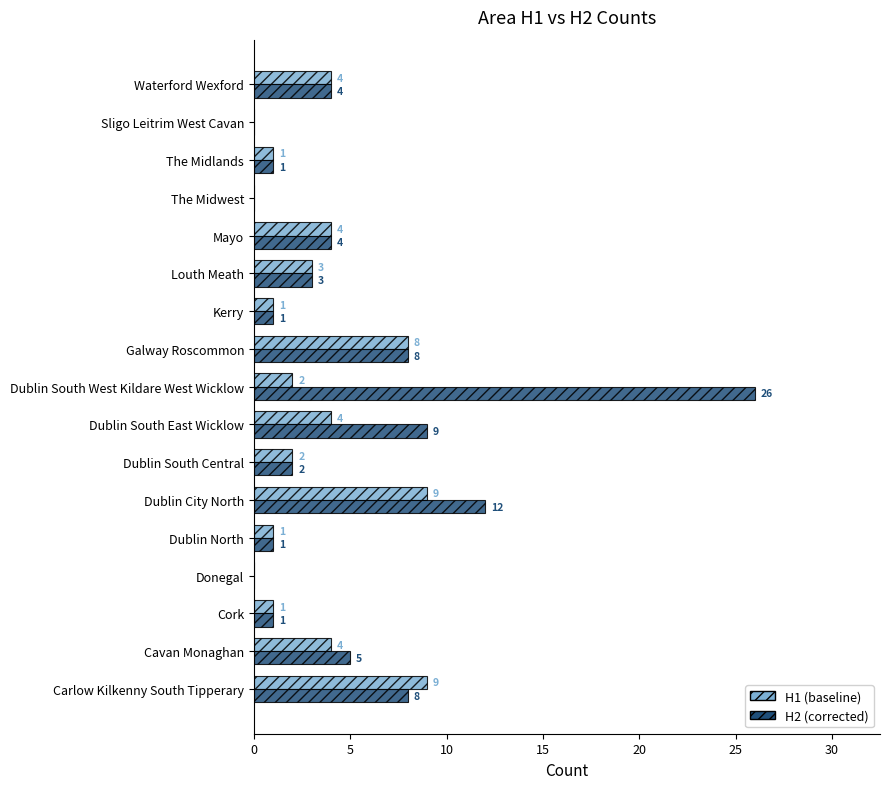

At which category does the chart reach its peak across all series?

Dublin South West Kildare West Wicklow